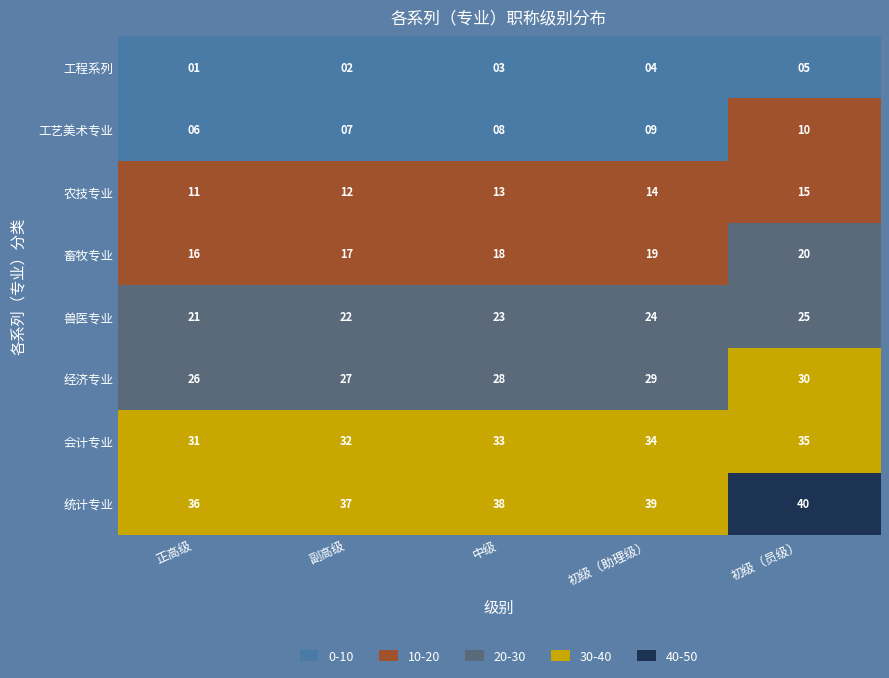

What is the spread (max minus min) of values at 副高级?

35